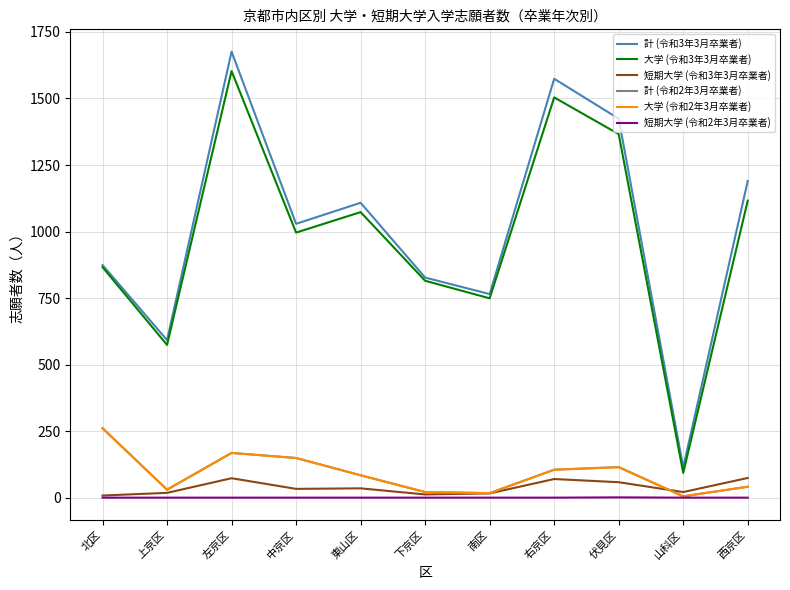

What is the difference between the second highest and minimum values in the 計 (令和2年3月卒業者) series?

163